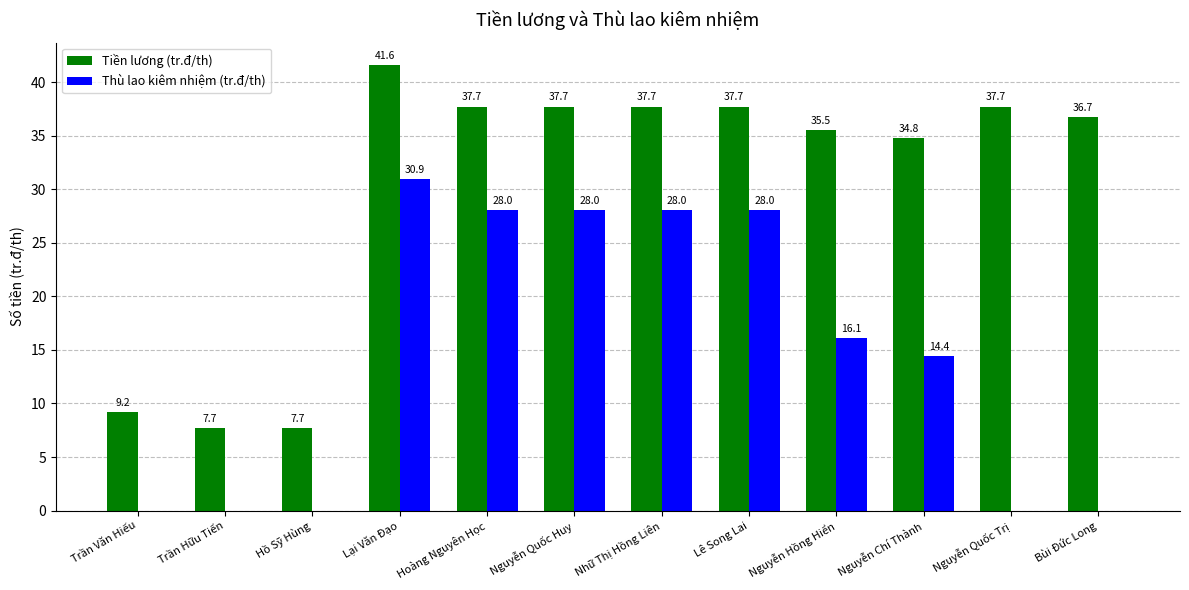

What is the total value across all series at Nguyễn Quốc Trị?

37.7